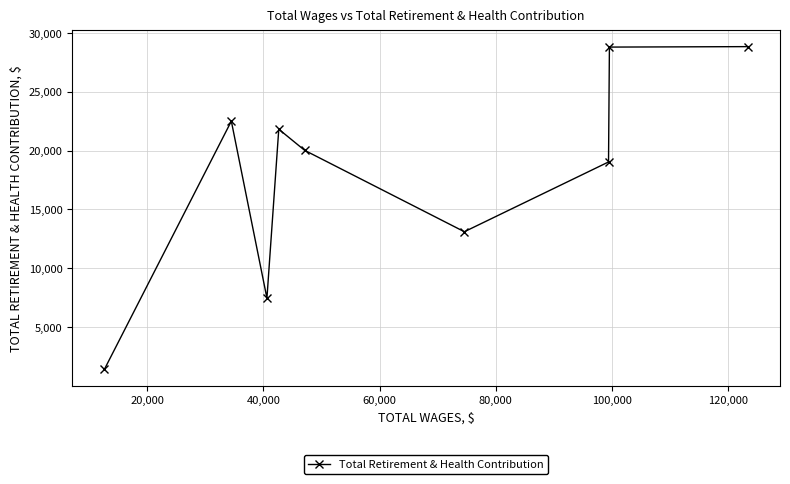

Is this an area chart (filled region under the line)?

No